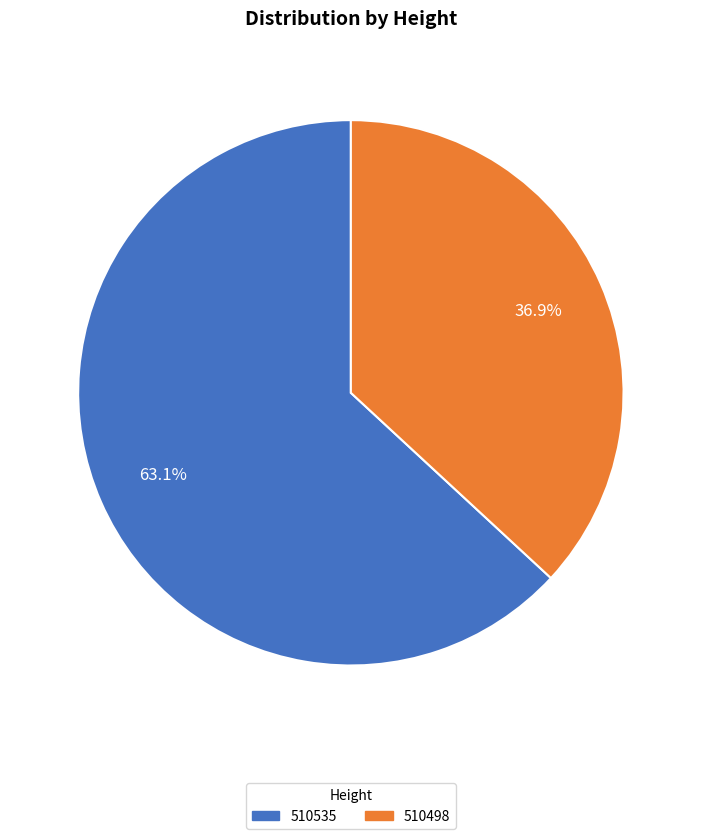

Count the number of slices in the pie.

2